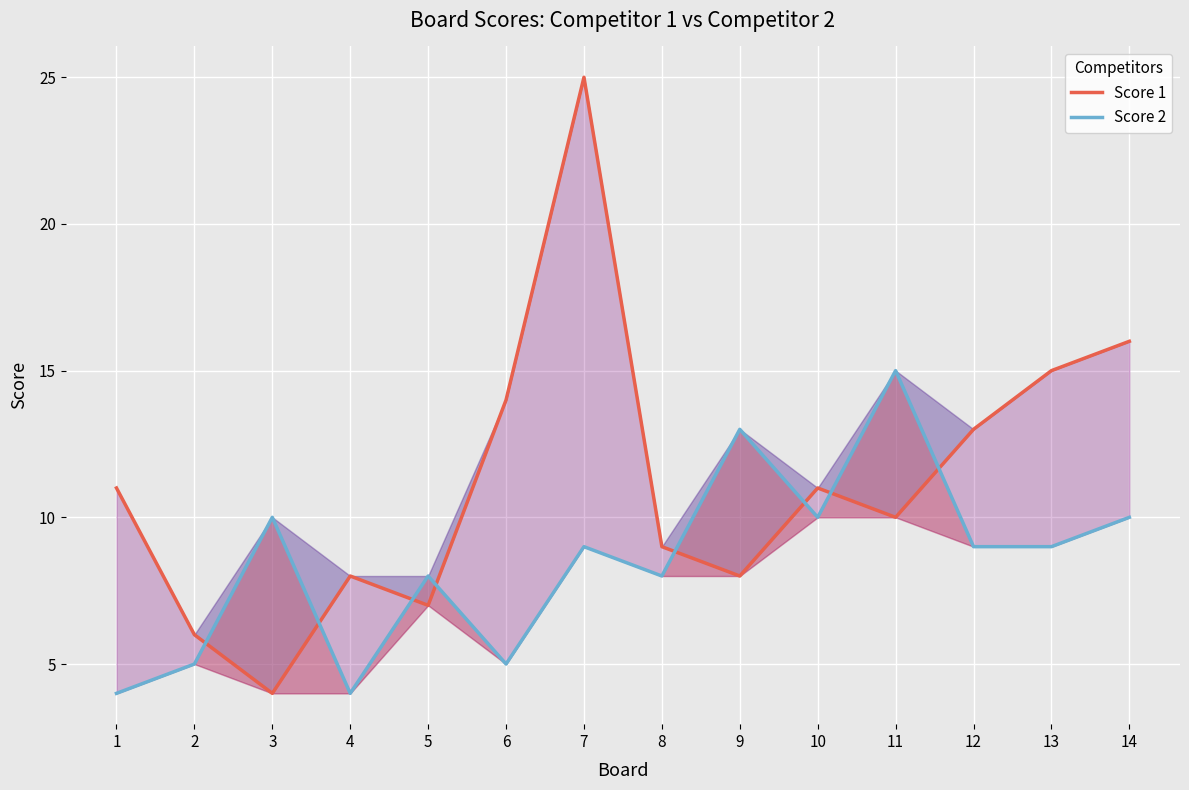

In Score 2, how many points are lower than both neighbors (excluding endpoints)?

4